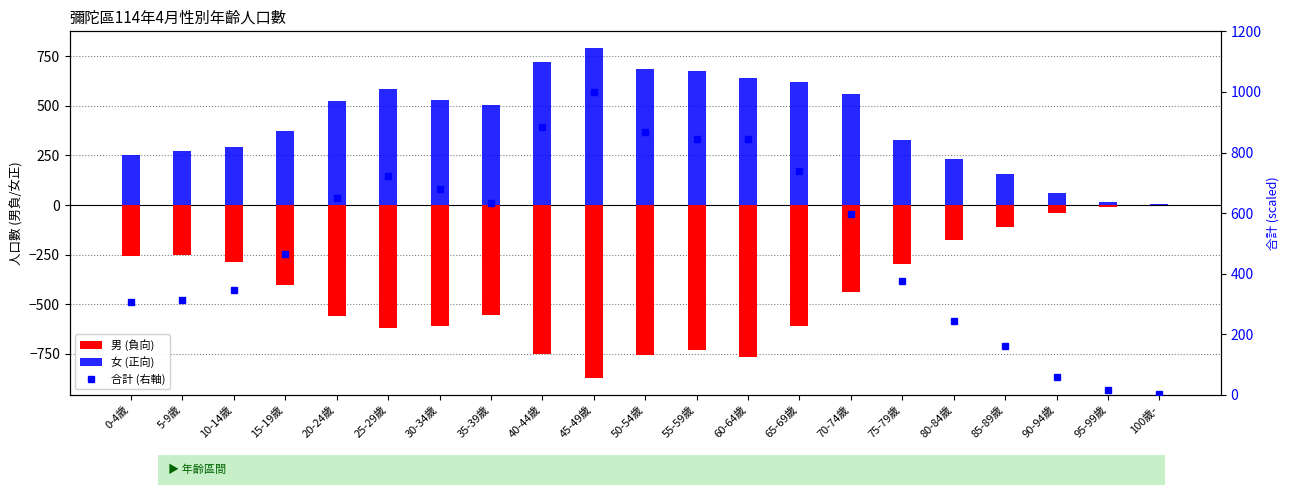

Rank the series at 95-99歲 from highest to lowest value.

女 (正向), 合計 (右軸), 男 (負向)